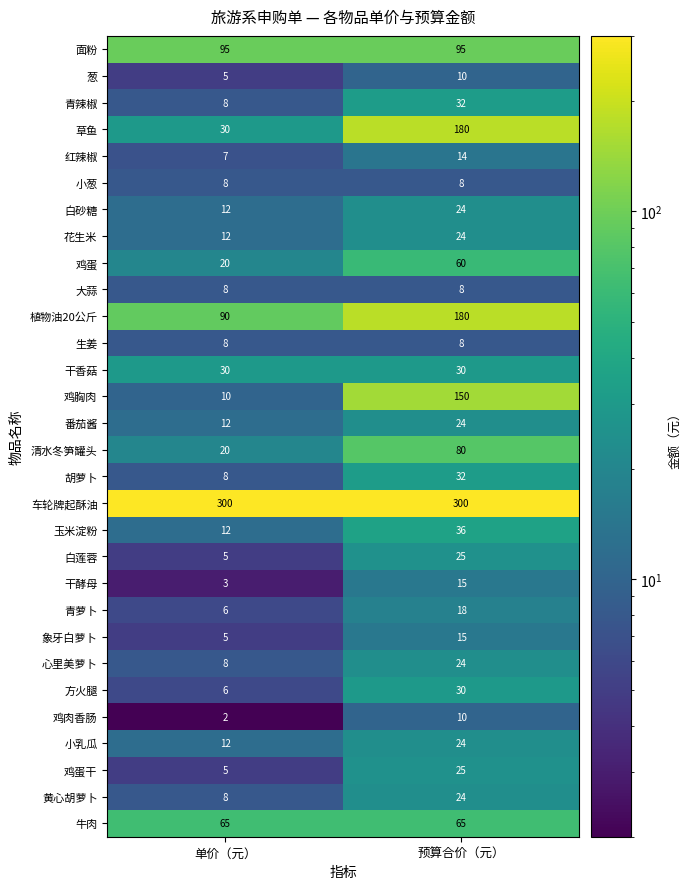

How many categories are shown in the chart?

2